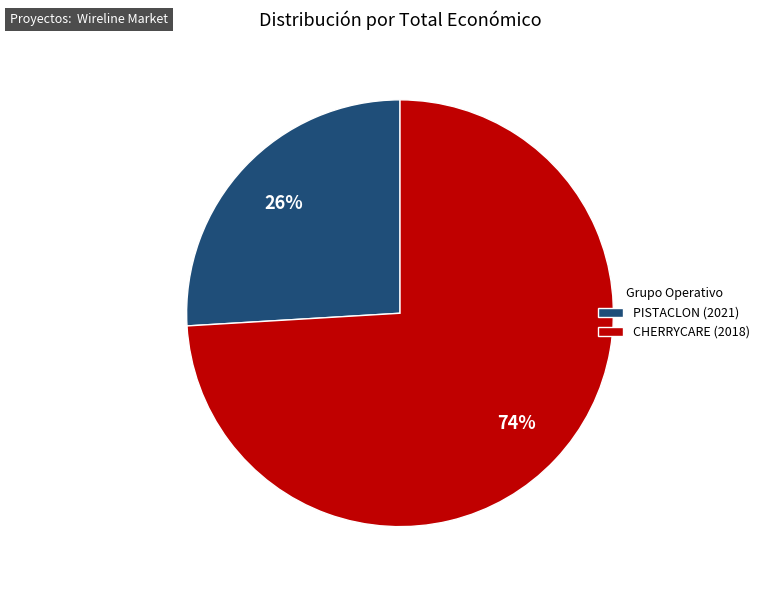

Combined, do CHERRYCARE (2018) and PISTACLON (2021) account for over 50%?

Yes